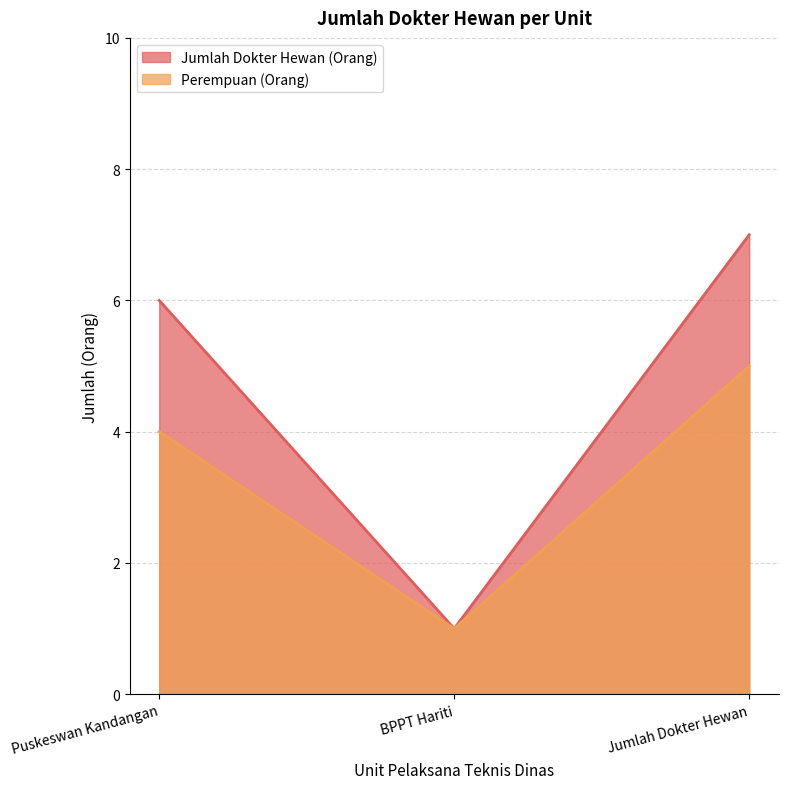

What value does the Jumlah Dokter Hewan (Orang) series have at BPPT Hariti?

1